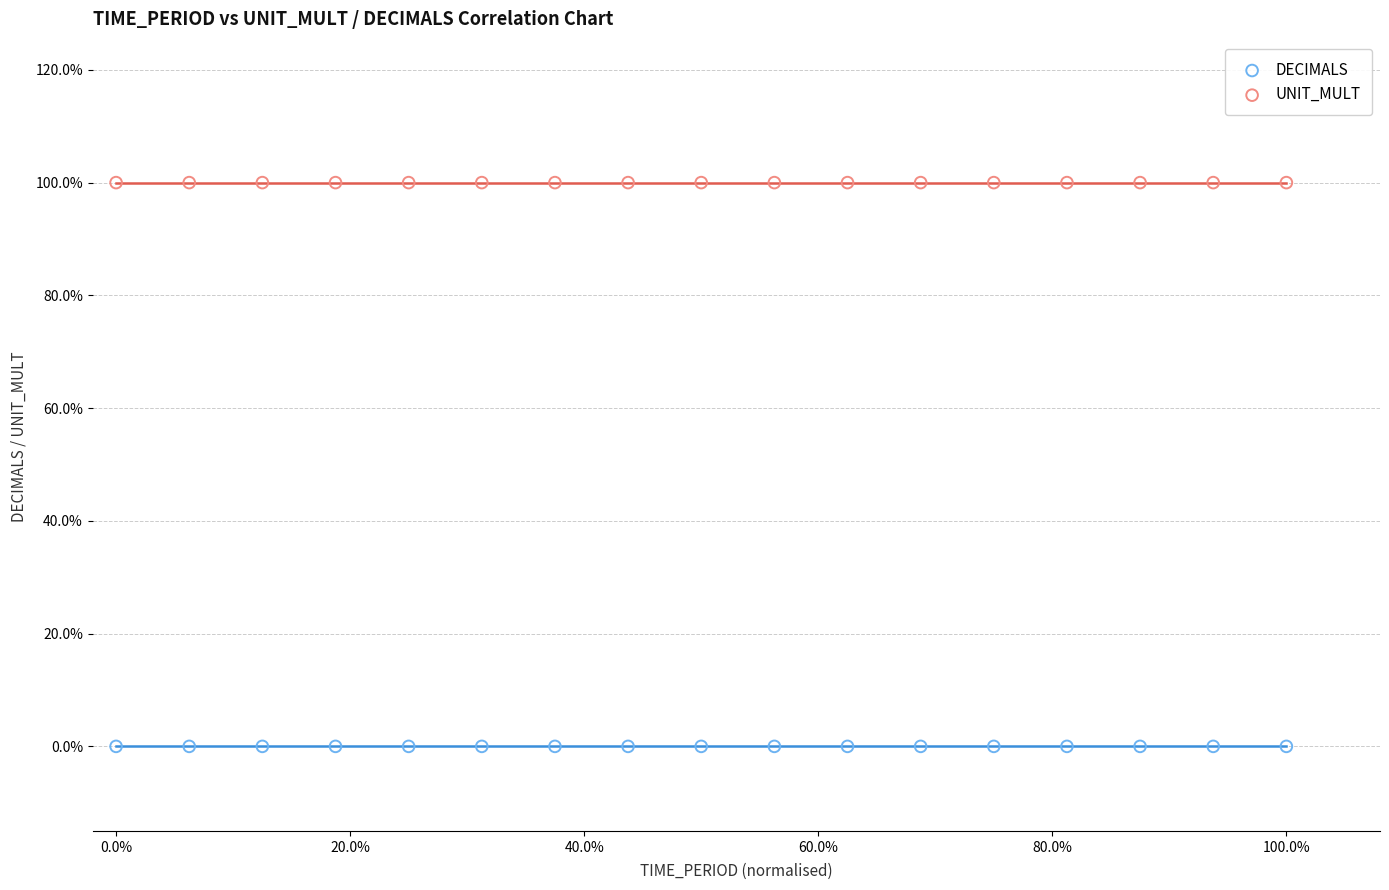

What are all the series names shown in the legend?

DECIMALS, UNIT_MULT